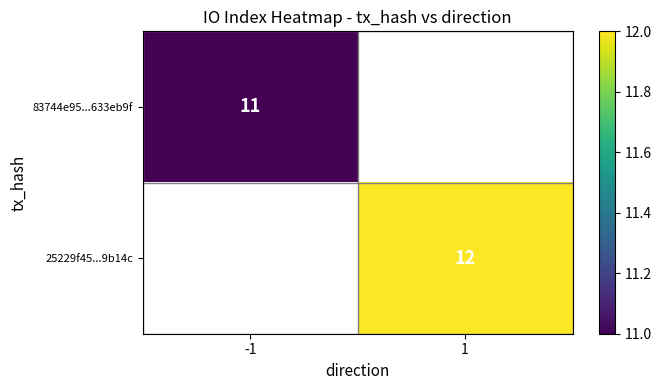

The 83744e95...633eb9f series shows 3 at -1. True or false?

False